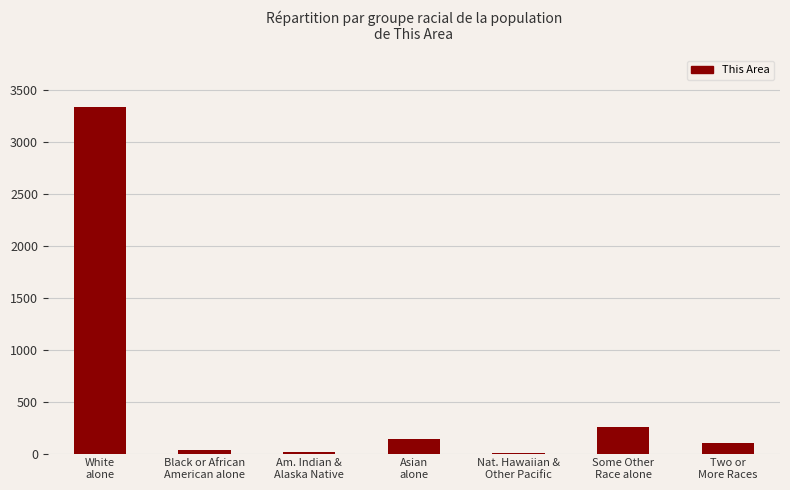

True or false: the data shows 21 at Black or African
American alone.

False